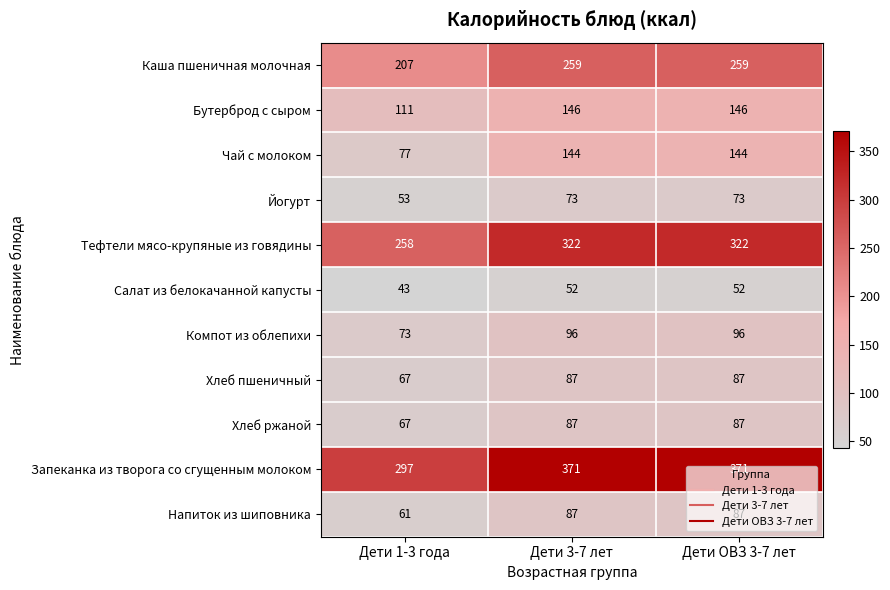

At which label is Салат из белокачанной капусты closest to 47?

Дети 1-3 года